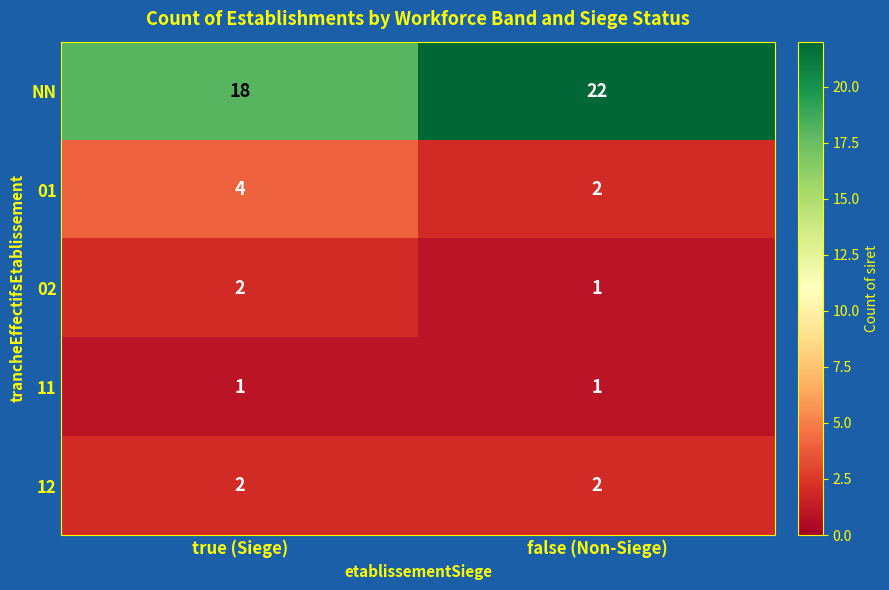

True or false: 12 has a value of 2 at true (Siege).

True